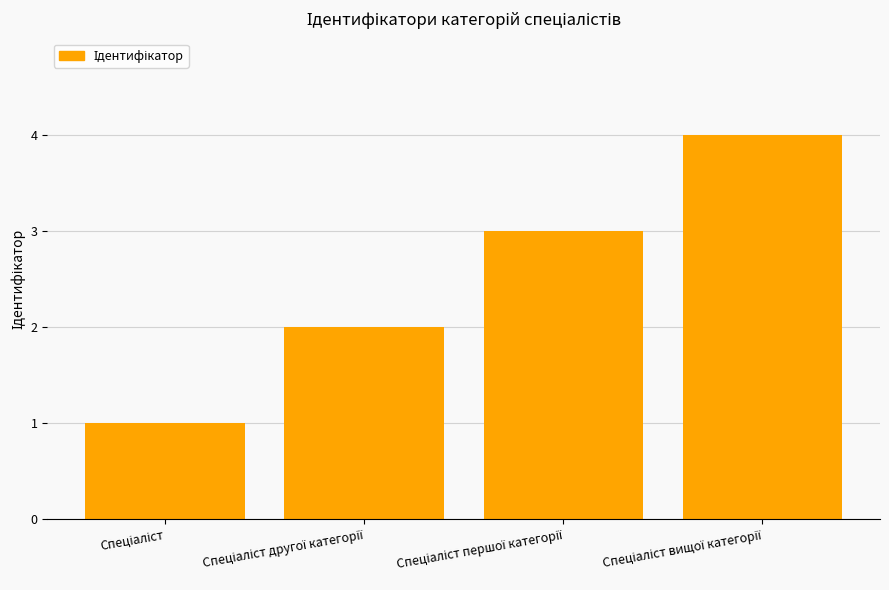

What is the maximum value shown in the chart?

4